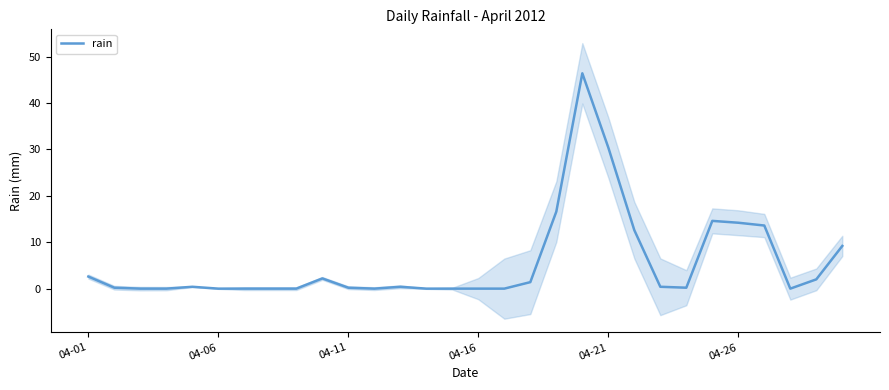

How many series are shown in this chart?

1